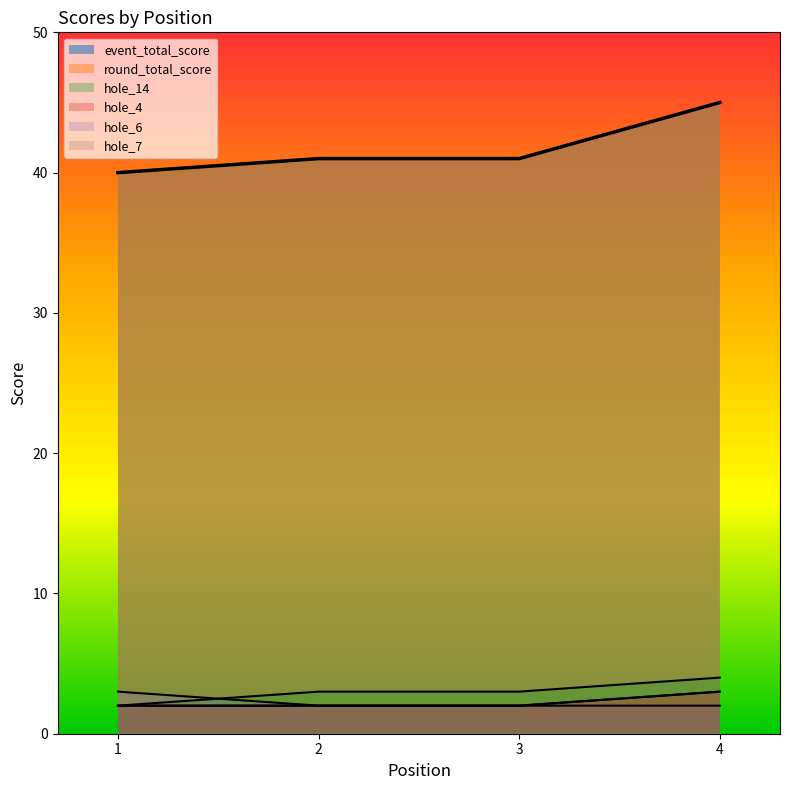

Which label corresponds to the smallest value in the chart?

1